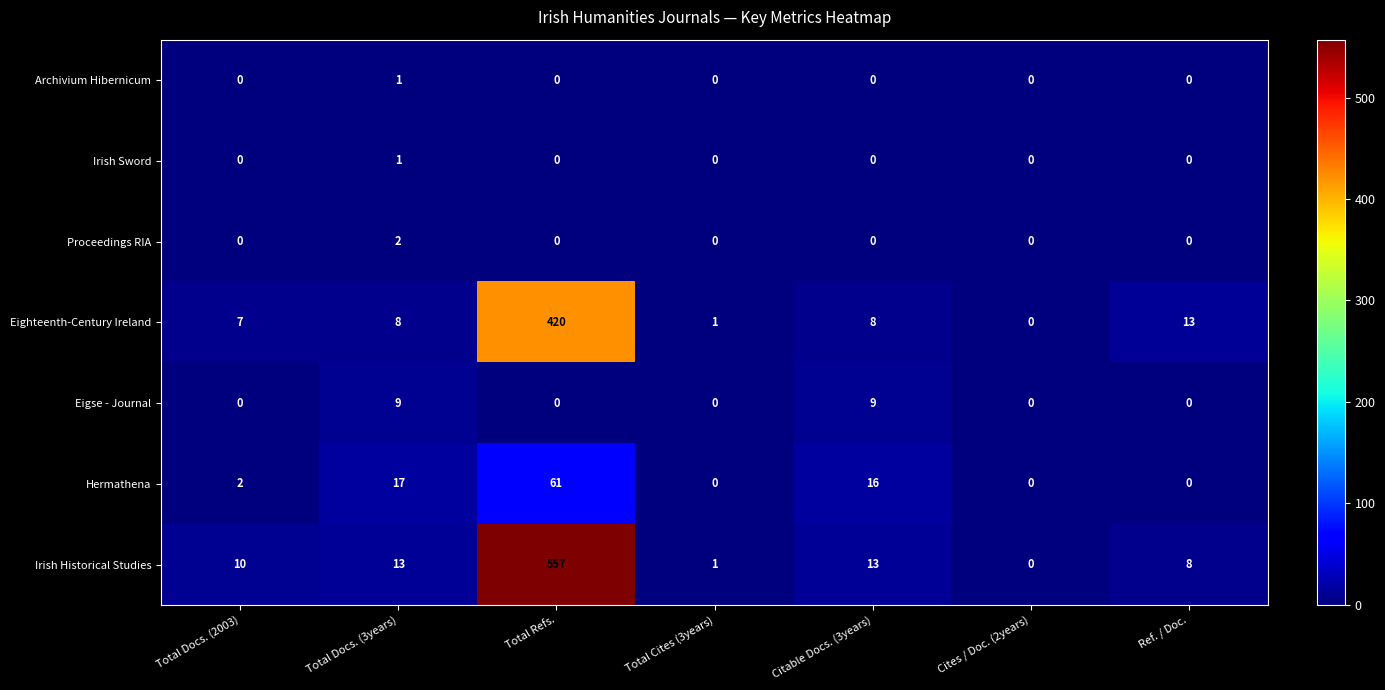

How many Archivium Hibernicum values are between 0 and 1?

7